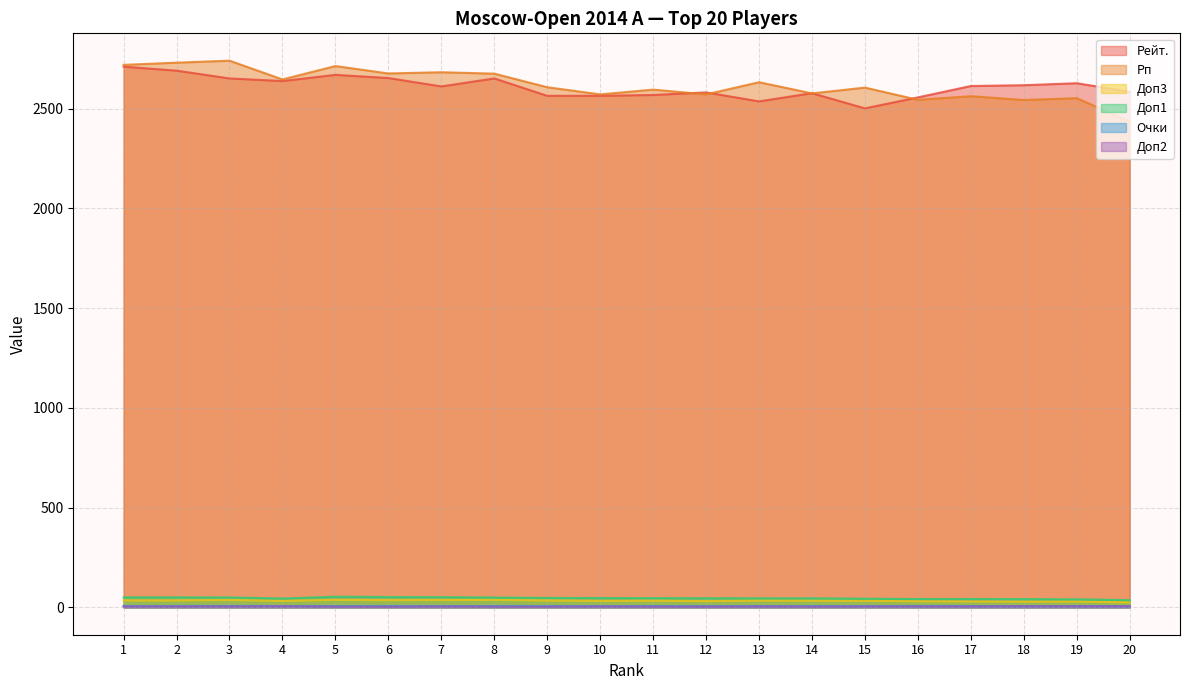

At which category does Рп reach its first local valley?

4